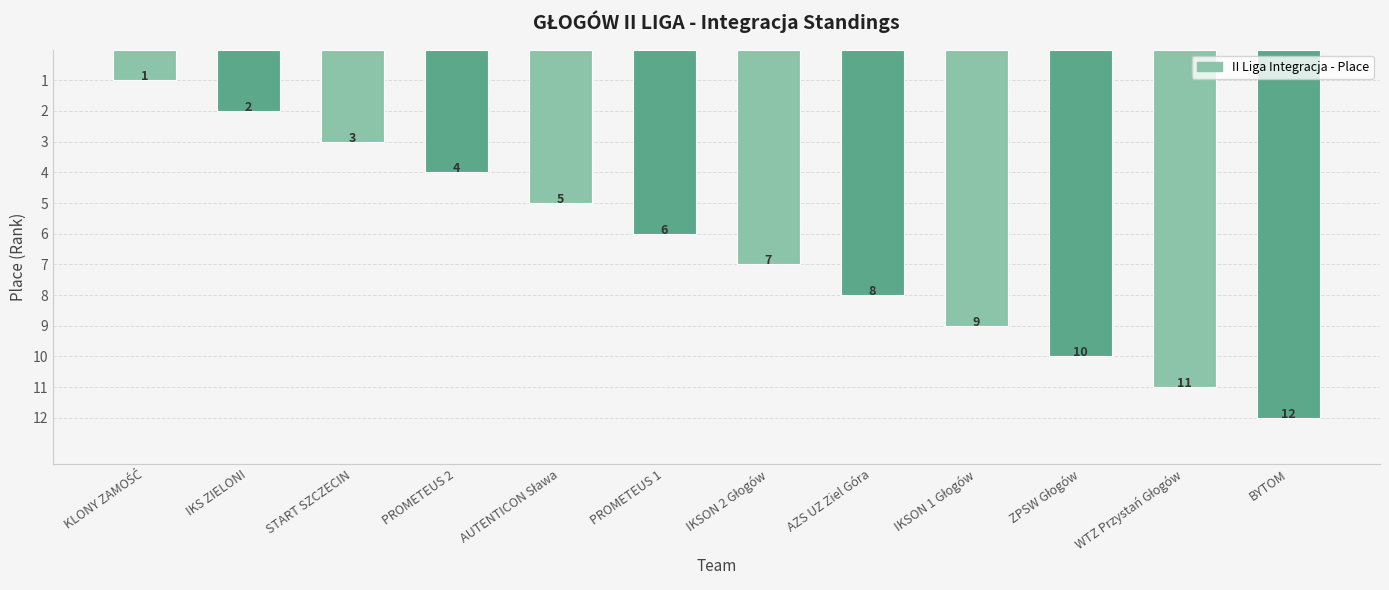

How many categories are shown in the chart?

12